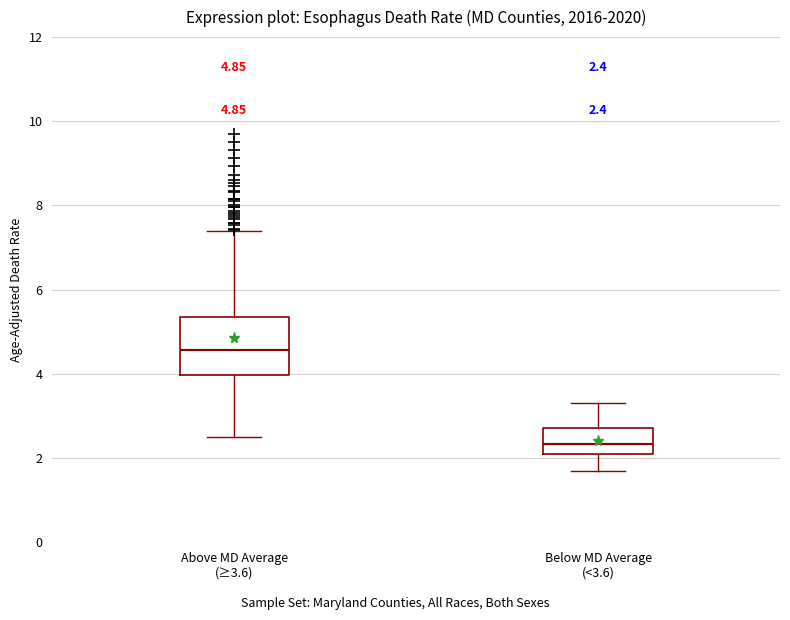

Comparing the boxes themselves (not the whiskers), which one is the tallest?

Above MD Average (≥3.6)